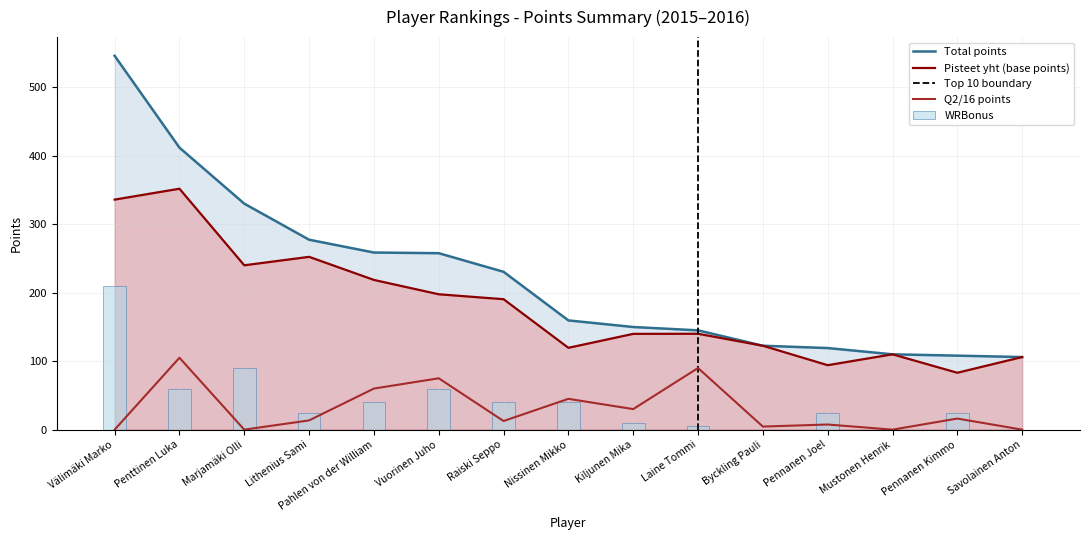

Is the value of WRBonus at Välimäki Marko greater than the value of Total at Mustonen Henrik?

Yes